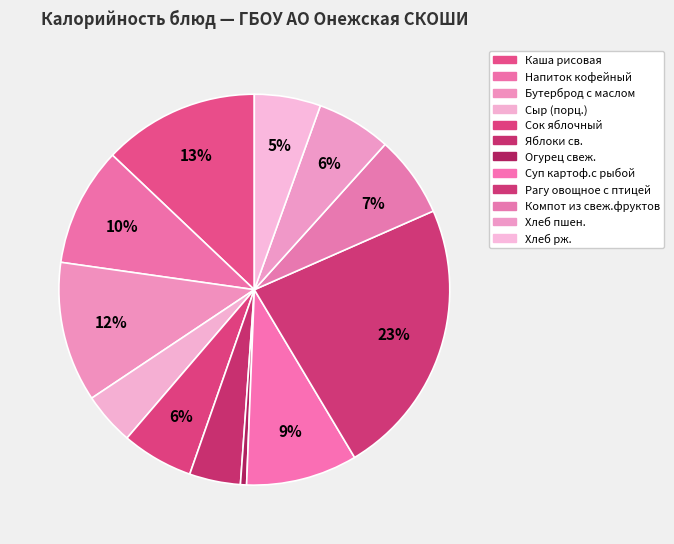

How many slices are in this pie chart?

12